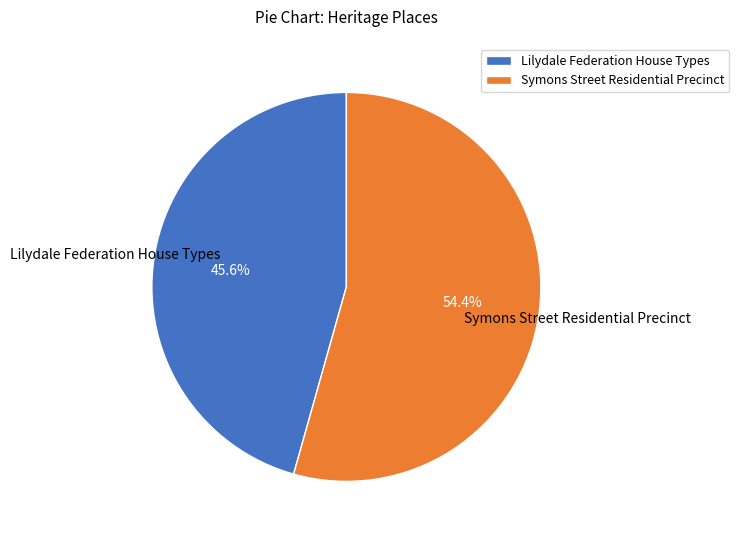

Count the number of slices in the pie.

2